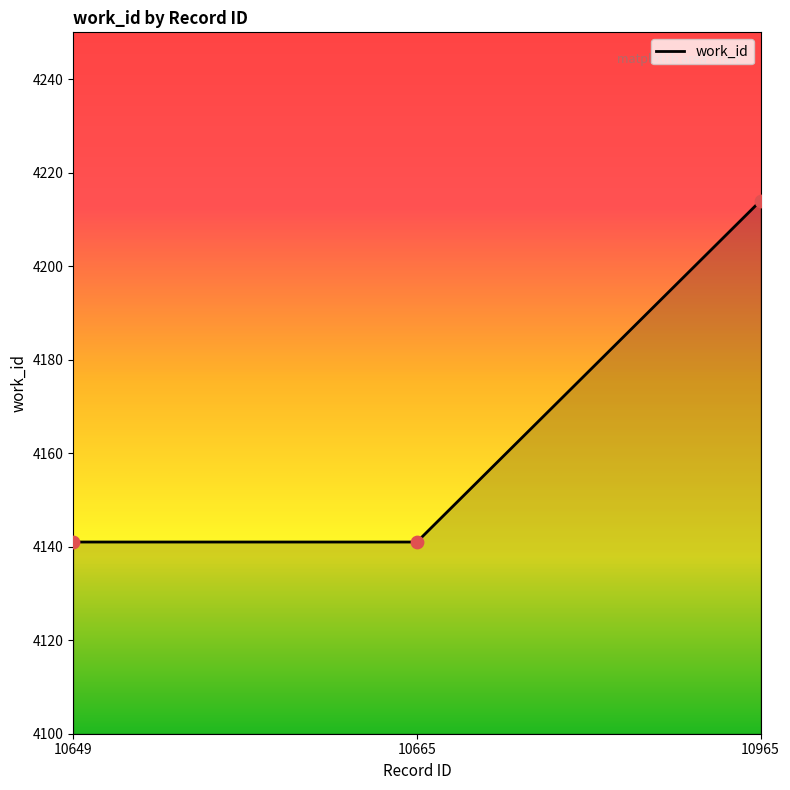

What is the change in value from 10649 to 10965?

+73